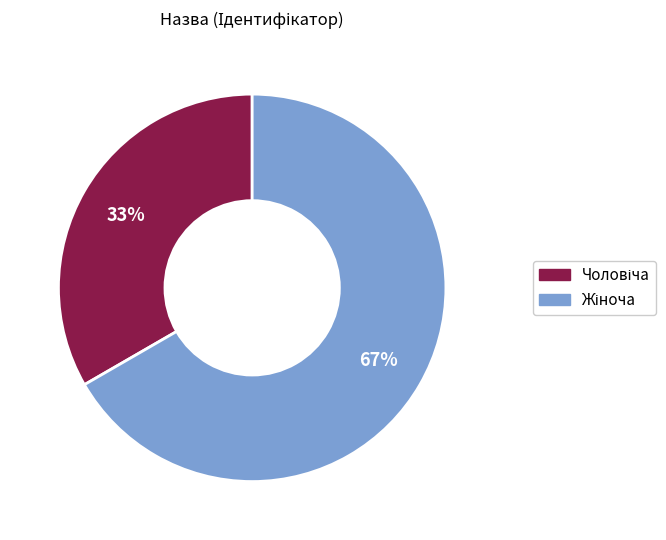

Does any single category account for the majority?

Yes